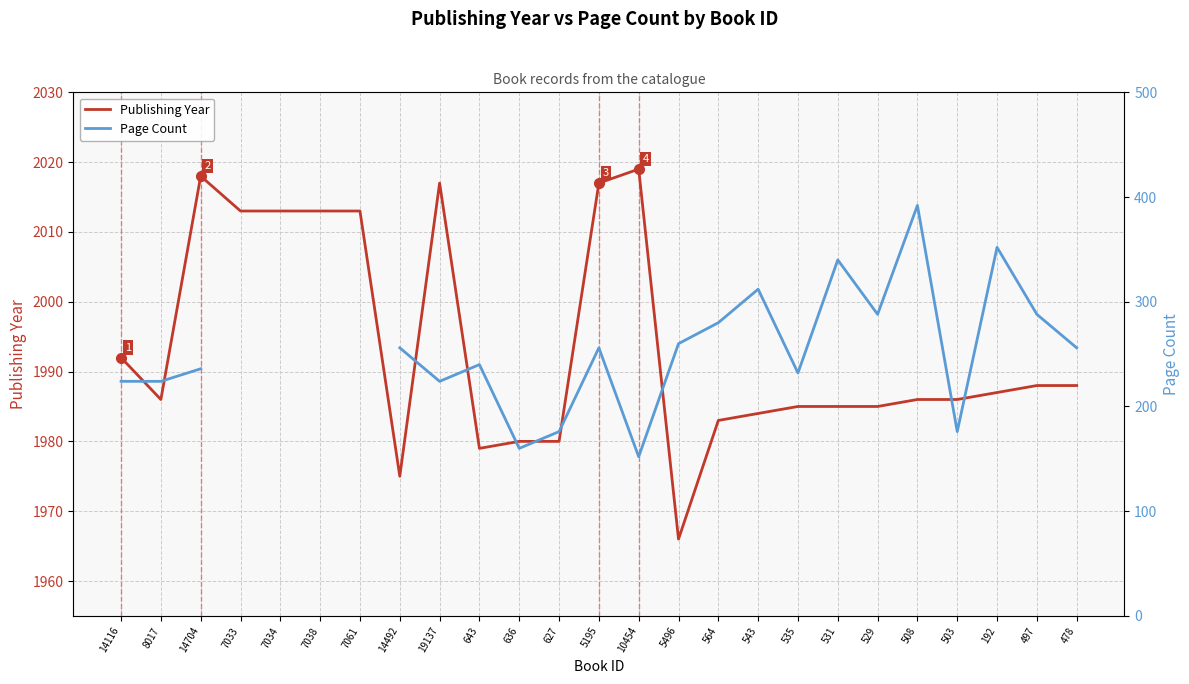

Which category has the highest value across all series?

10454